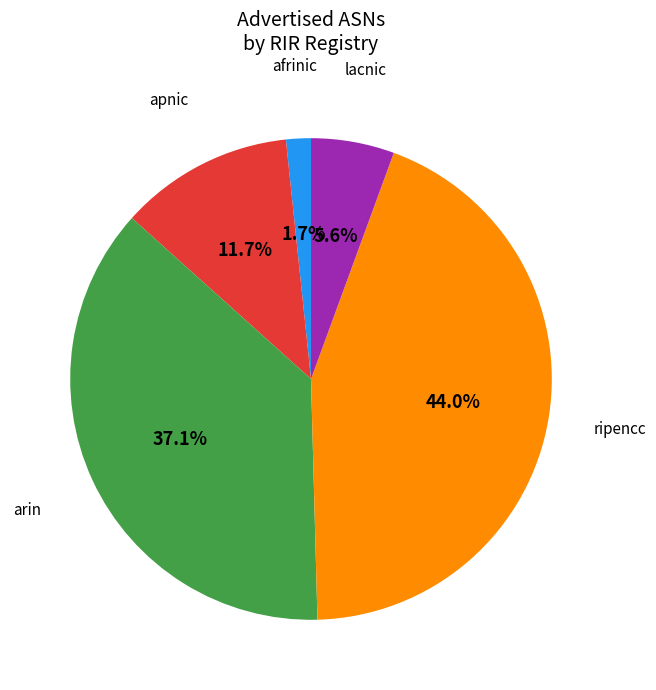

Is there a majority slice in this chart?

No